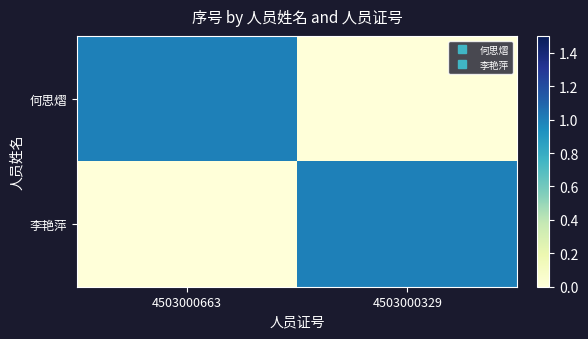

Reading left to right, transcribe all the data shown in this chart.

何思熠: 4503000663=1	4503000329=0
李艳萍: 4503000663=0	4503000329=1